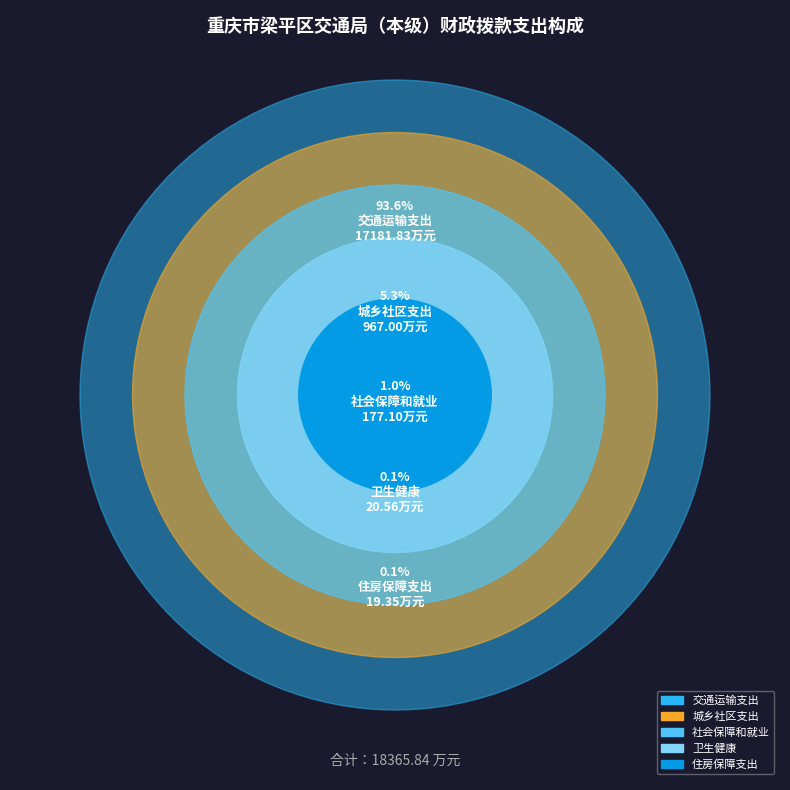

Is it true that 交通运输支出 is 80% of the pie?

False